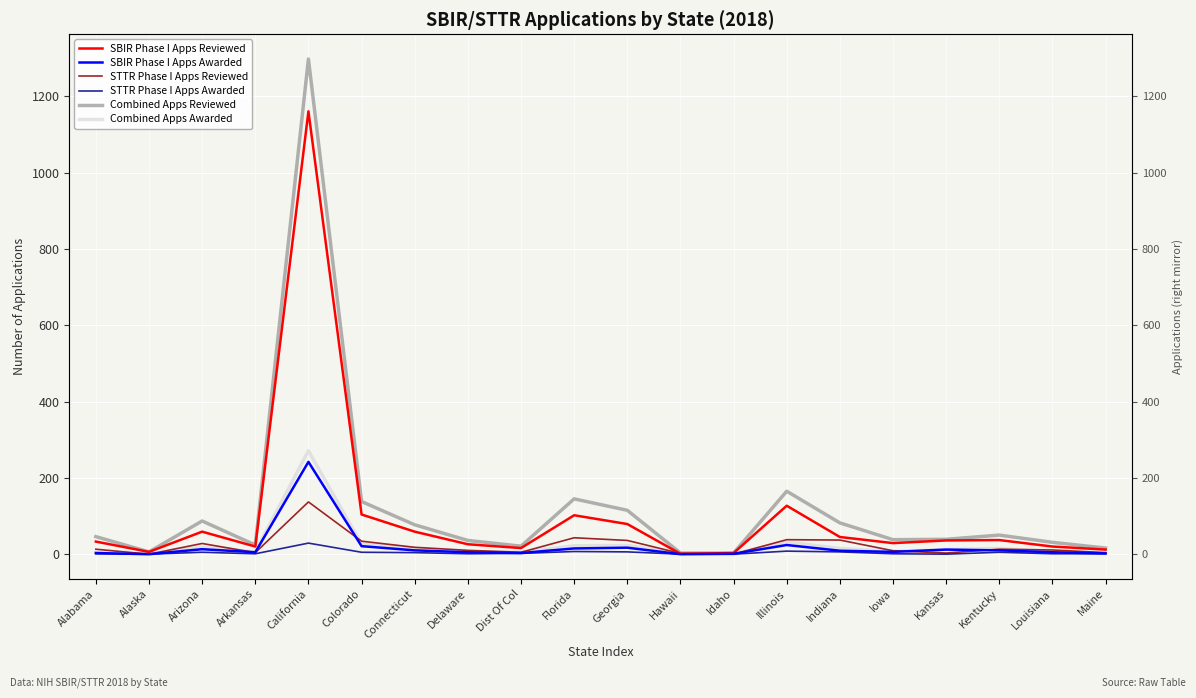

What is the label of the 19th point from the left?

Louisiana